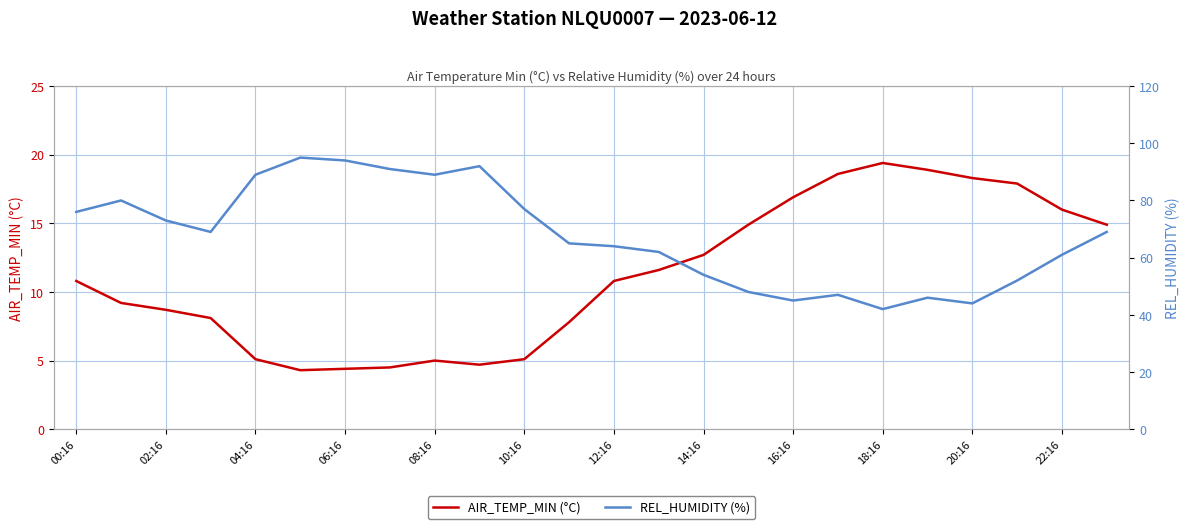

In REL_HUMIDITY (%), how many points are higher than both neighbors (excluding endpoints)?

5